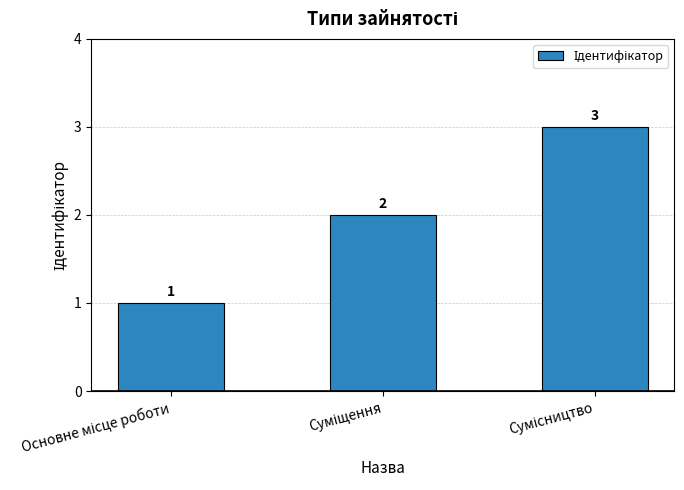

Reading left to right, list all the values displayed in this chart.

1	2	3